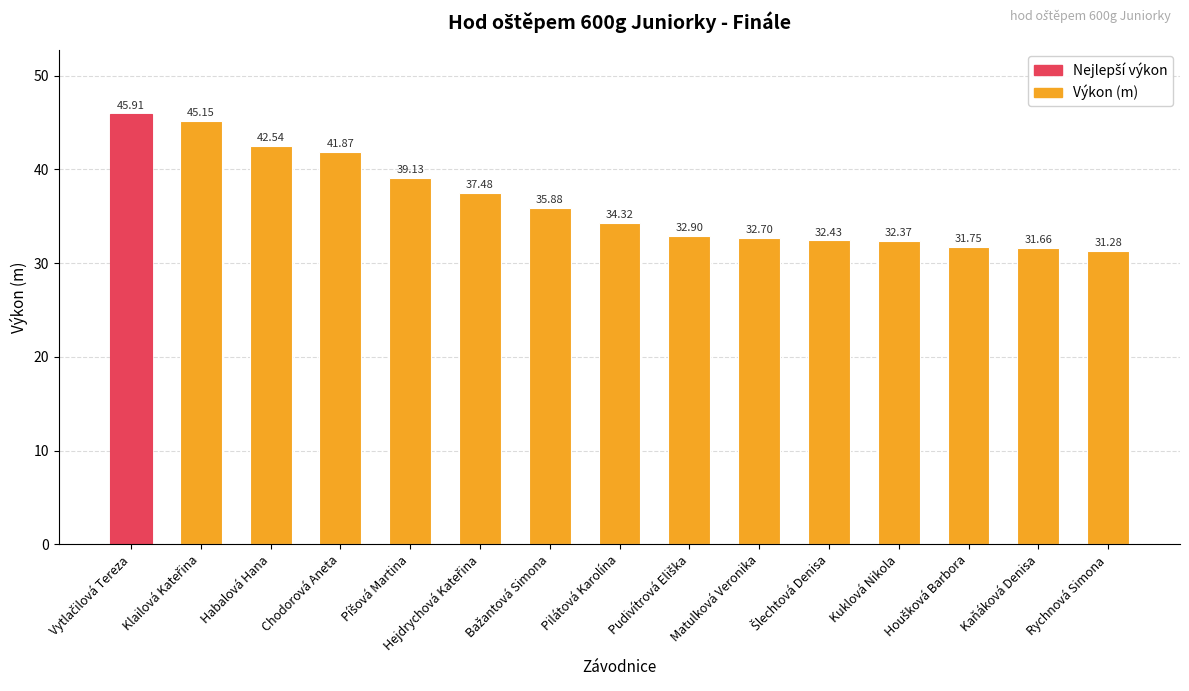

What is the label of the 8th bar from the left?

Pilátová Karolína